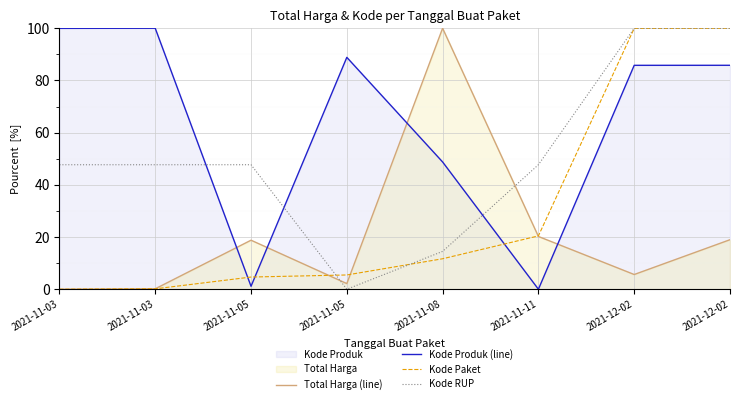

At which category does the chart reach its minimum across all series?

2021-11-03